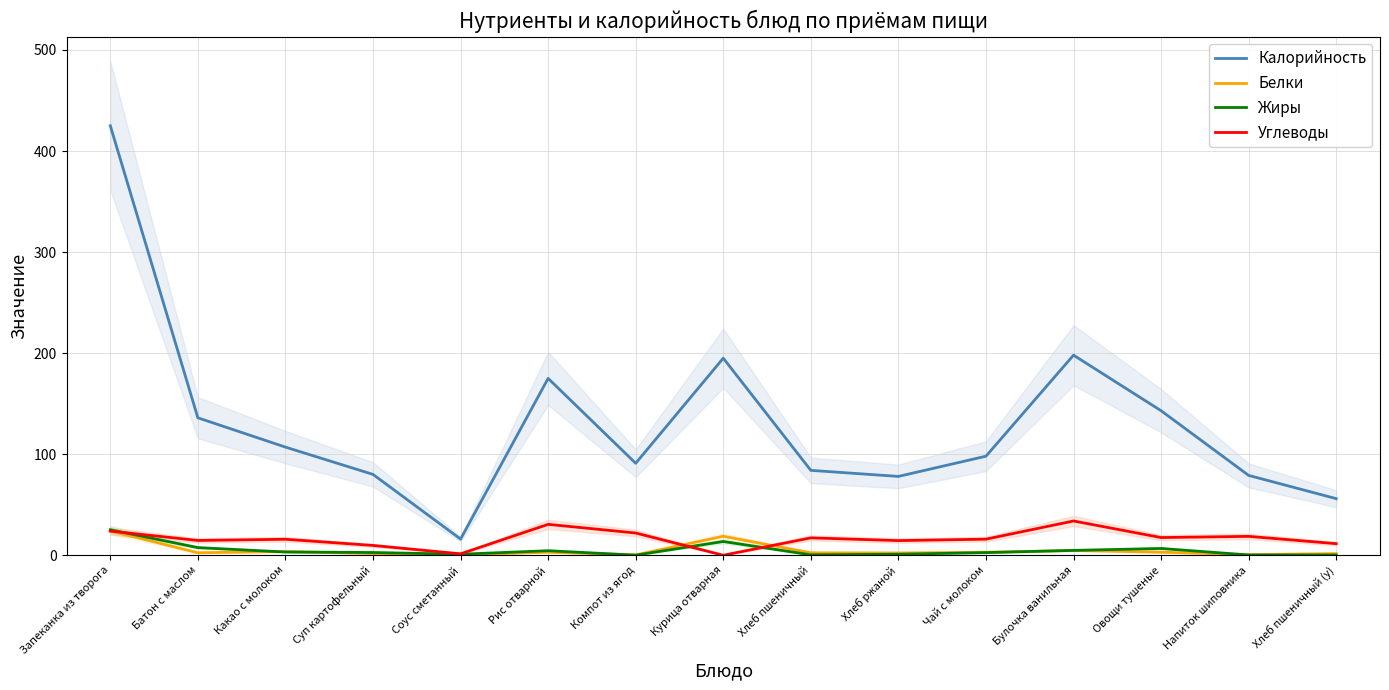

What is the difference between the highest and lowest values at Напиток шиповника?

78.8